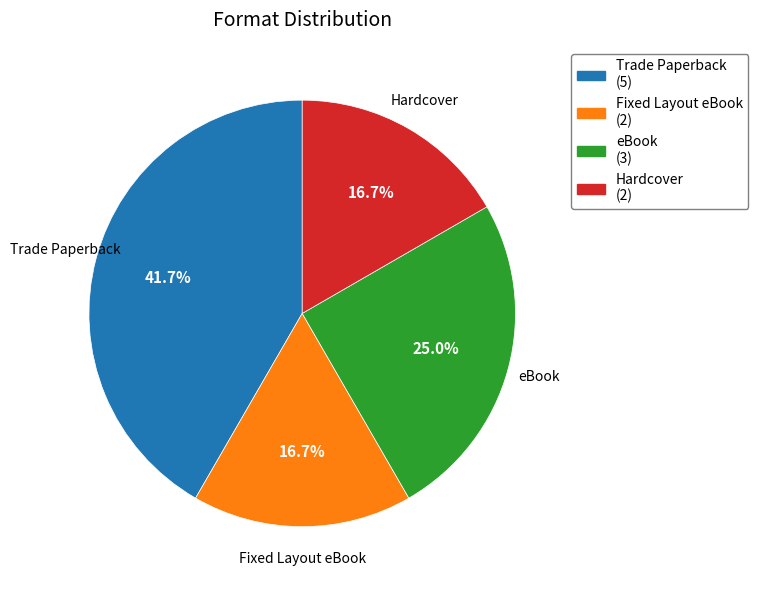

Between eBook and Fixed Layout eBook, which is larger?

eBook